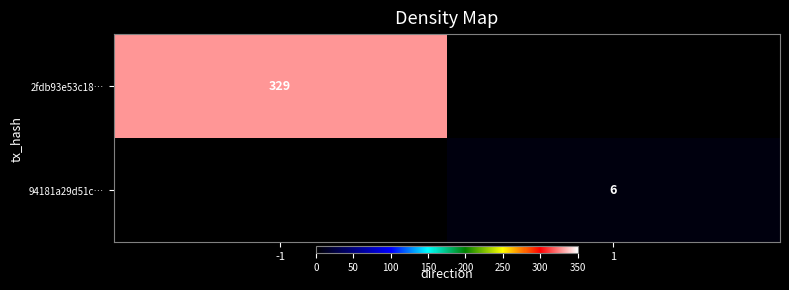

The 2fdb93e53c18… series shows 533 at -1. True or false?

False